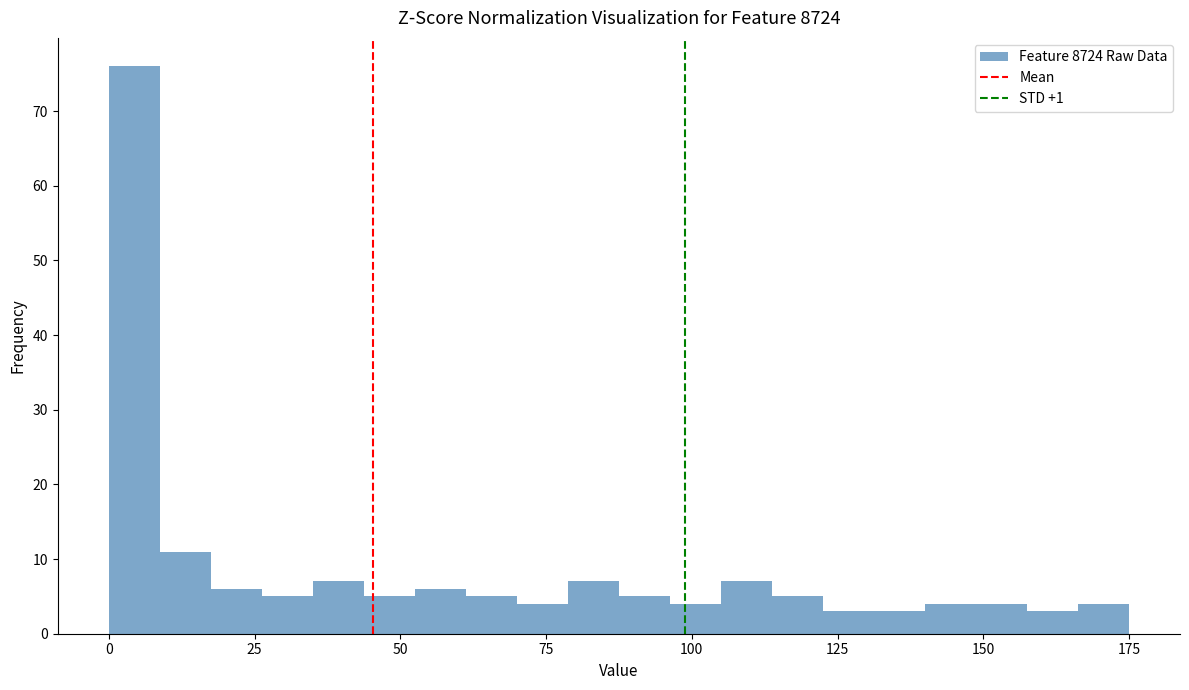

Read against the x-axis, roughly where is the centre of the tallest bar?

5